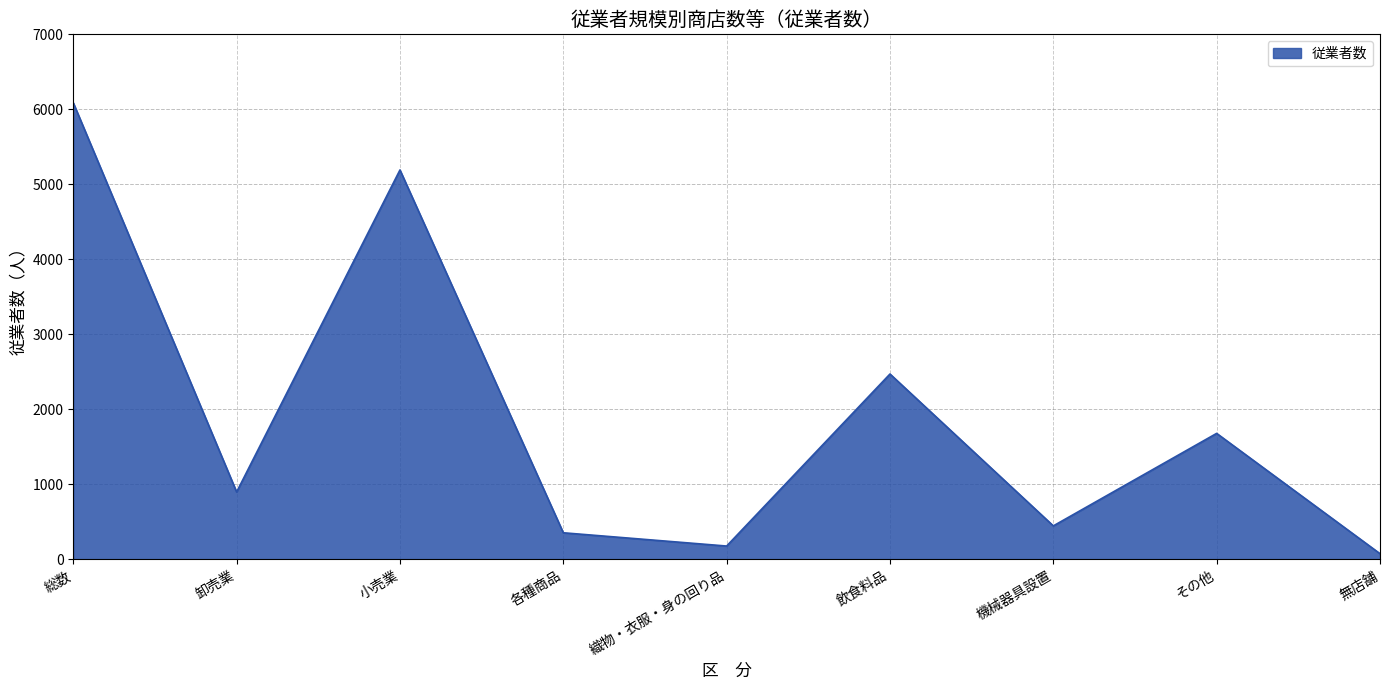

What is the maximum value shown in the chart?

6088